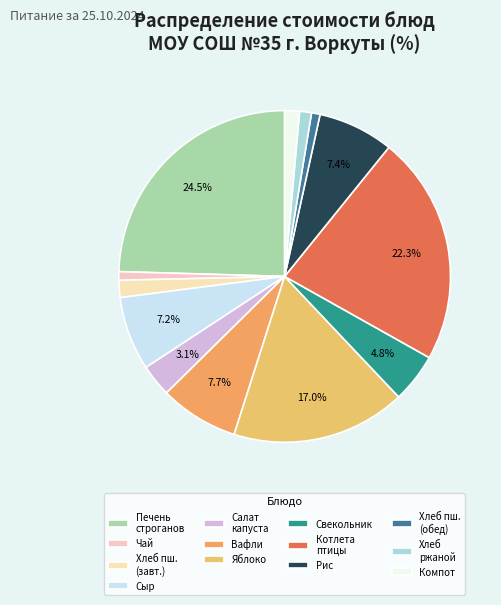

What is the ratio of the value at Свекольник to the value at Вафли?

0.6